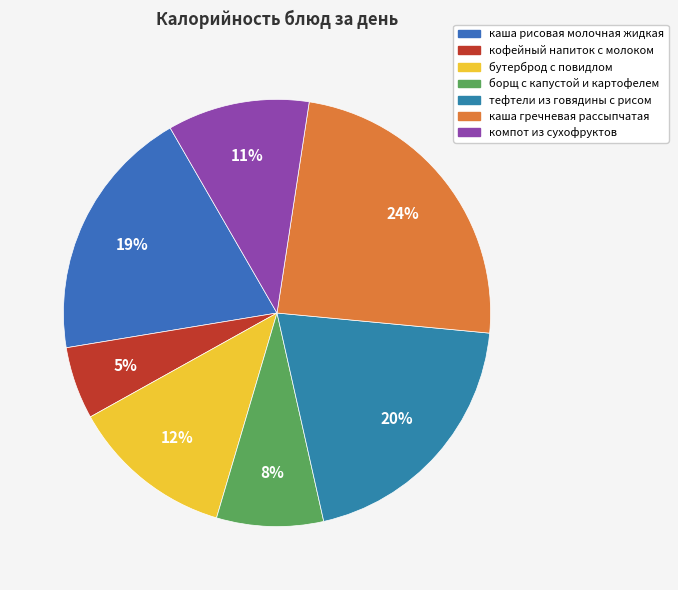

Which category has the smallest portion of the pie?

кофейный напиток с молоком